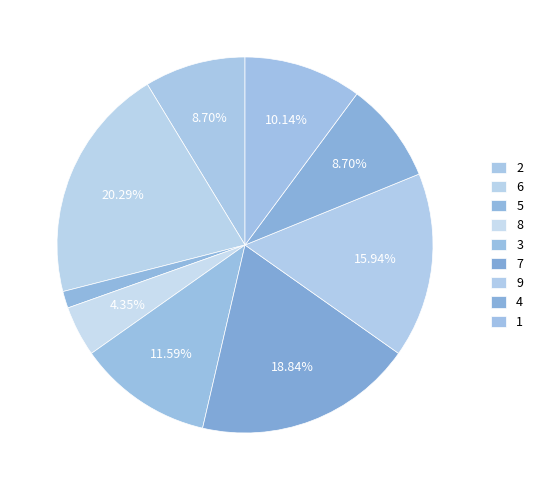

How many slices are in this pie chart?

9